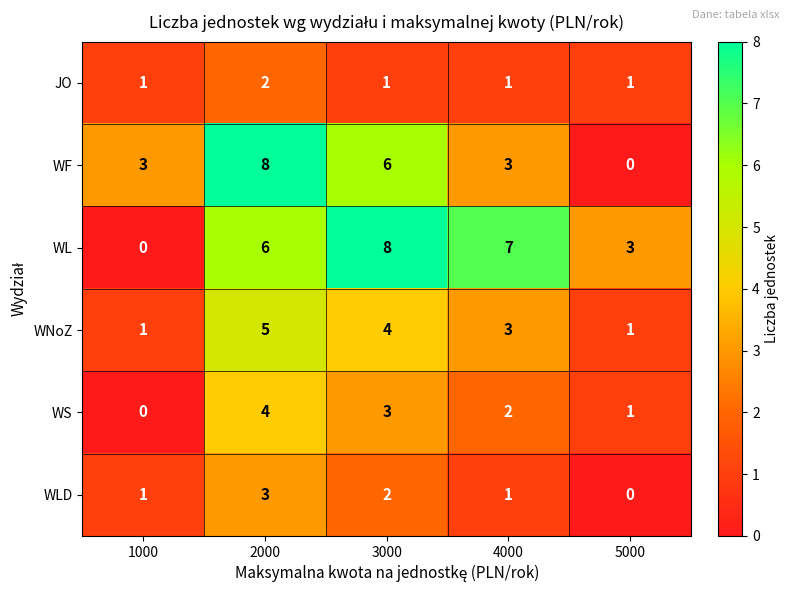

What is the sum of all JO values?

6